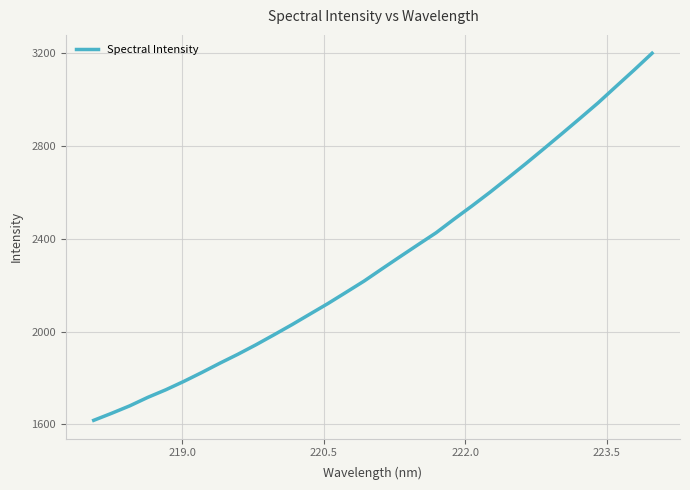

Does the chart have visible grid lines?

Yes